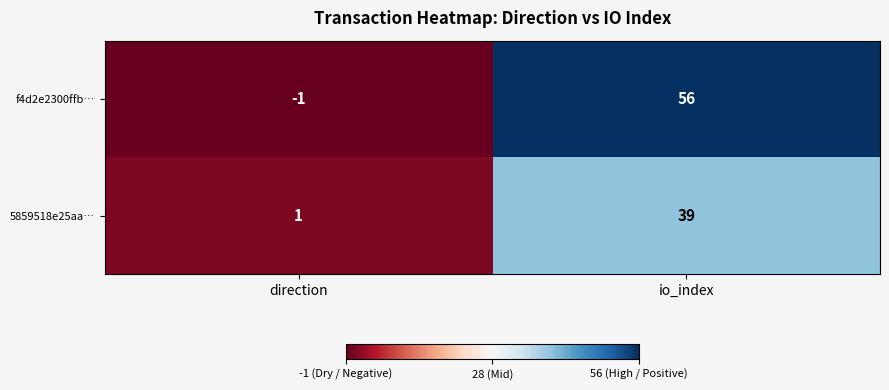

Between direction and io_index, which series saw the biggest shift?

f4d2e2300ffb…